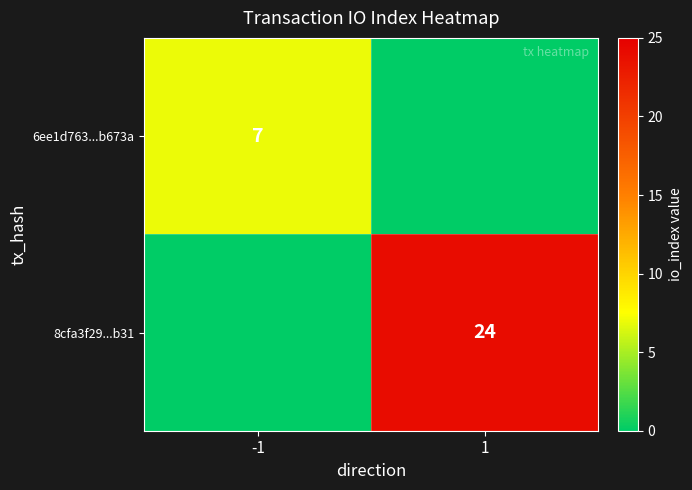

Is it true that 6ee1d763...b673a equals 3 at -1?

False